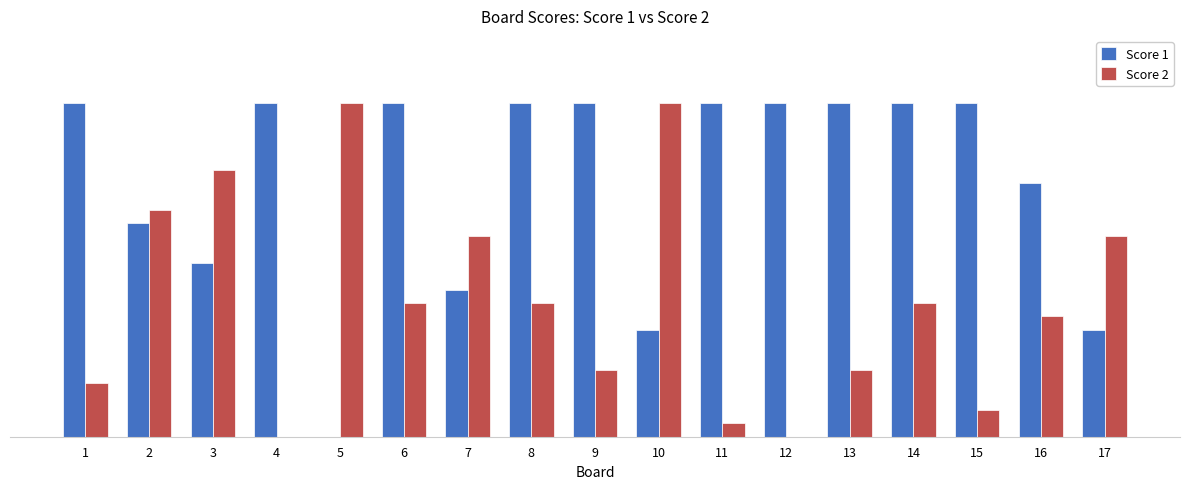

At how many categories does at least one series exceed 1?

17